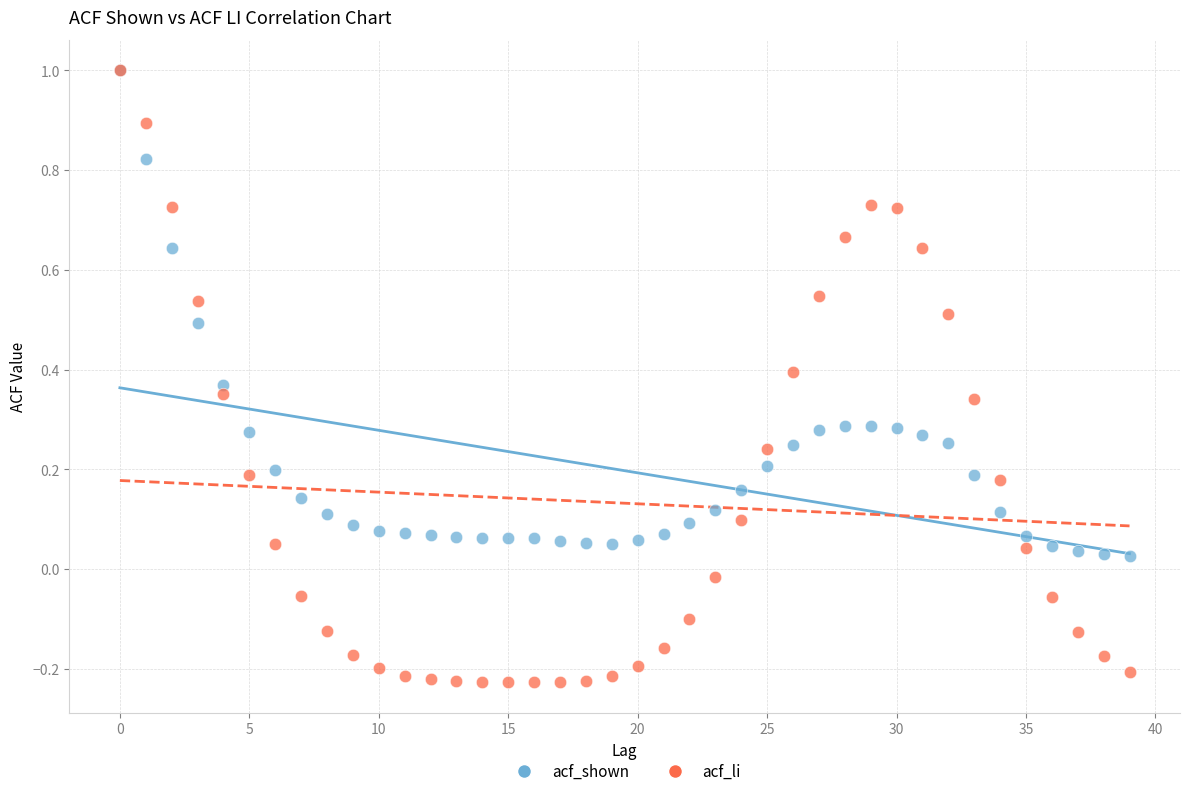

What are all the series names shown in the legend?

acf_shown, acf_li